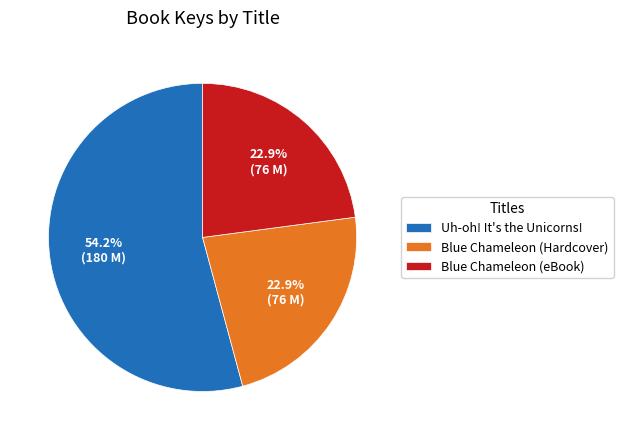

True or false: Blue Chameleon (eBook) accounts for 23% of the total.

True